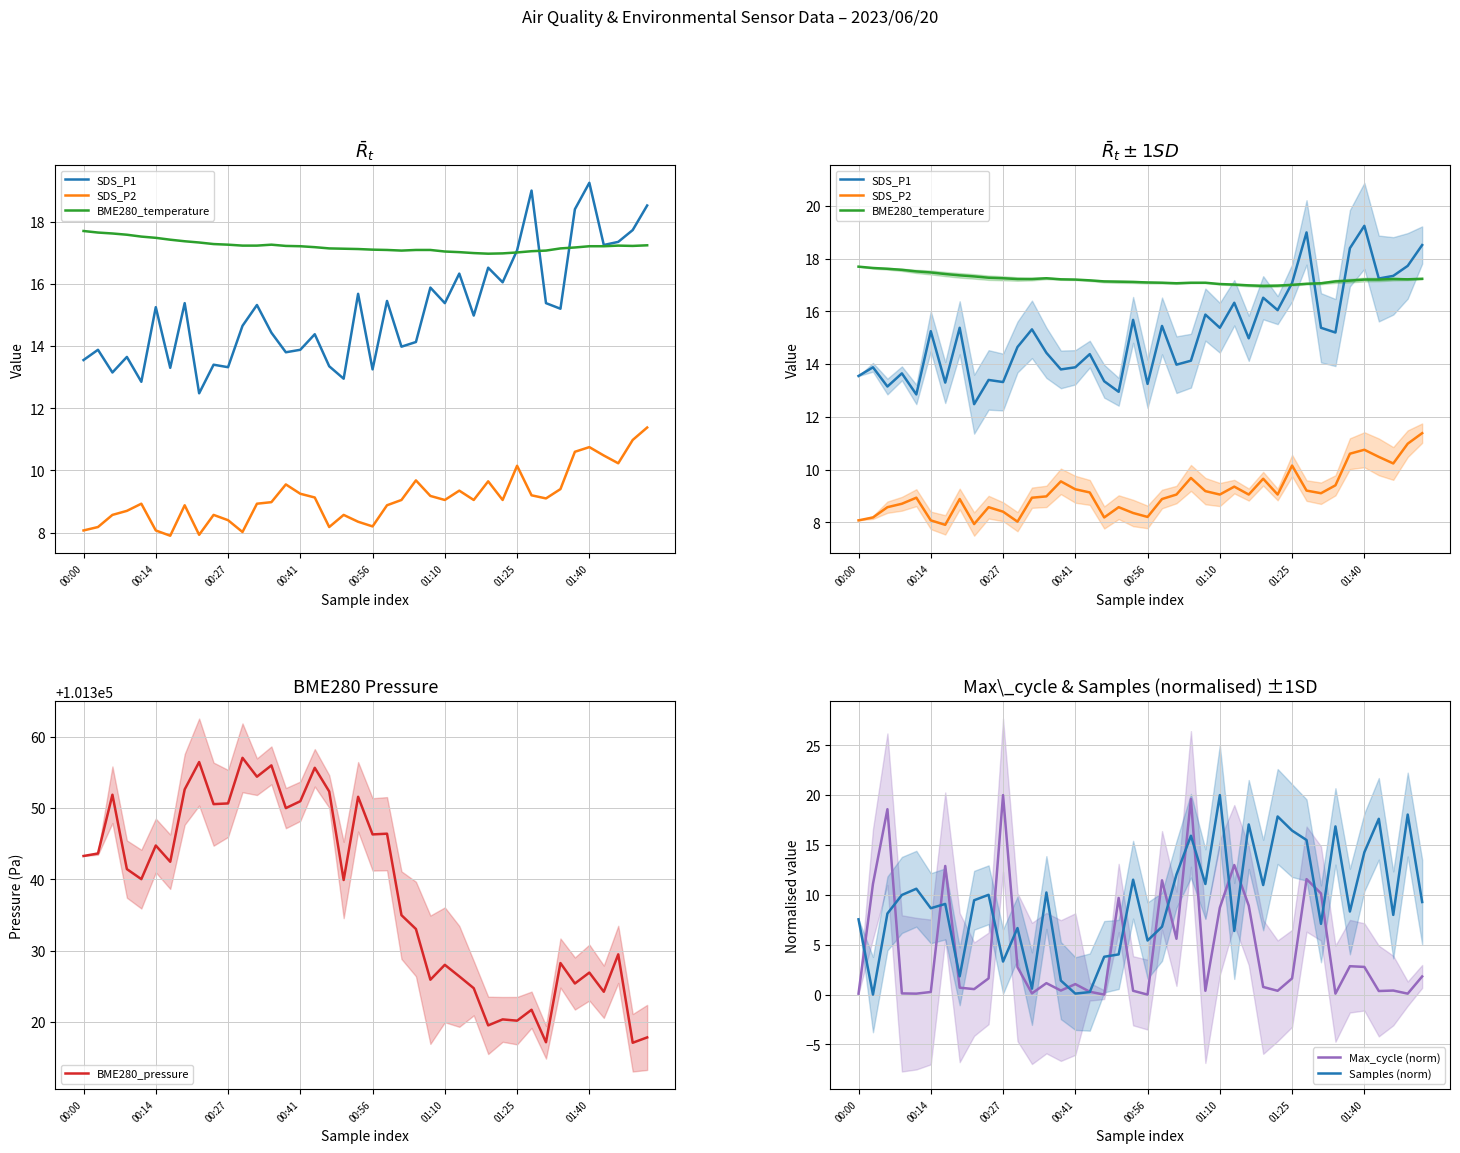

What are all the series names shown in the legend?

SDS_P1, SDS_P2, BME280_temperature, BME280_pressure, Max_cycle (norm), Samples (norm)